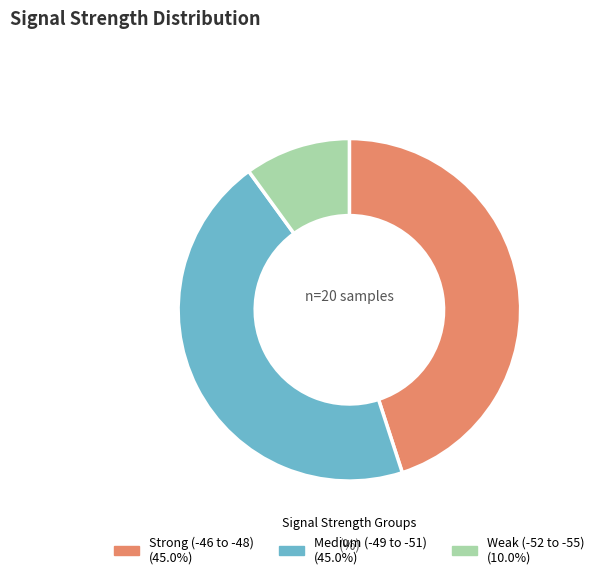

Does any single category account for the majority?

No